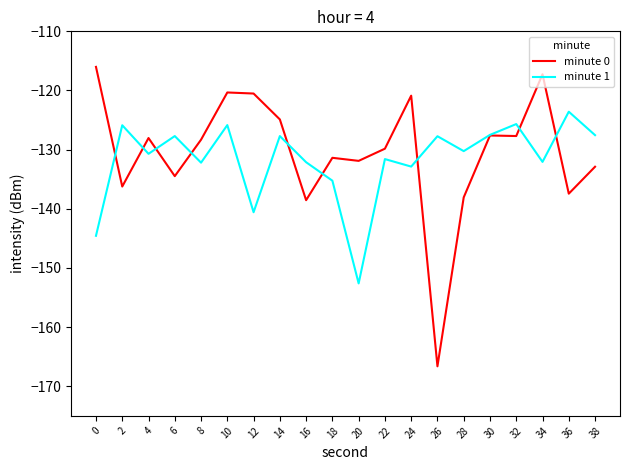

The value of minute 0 at 14 is -83.8. True or false?

False